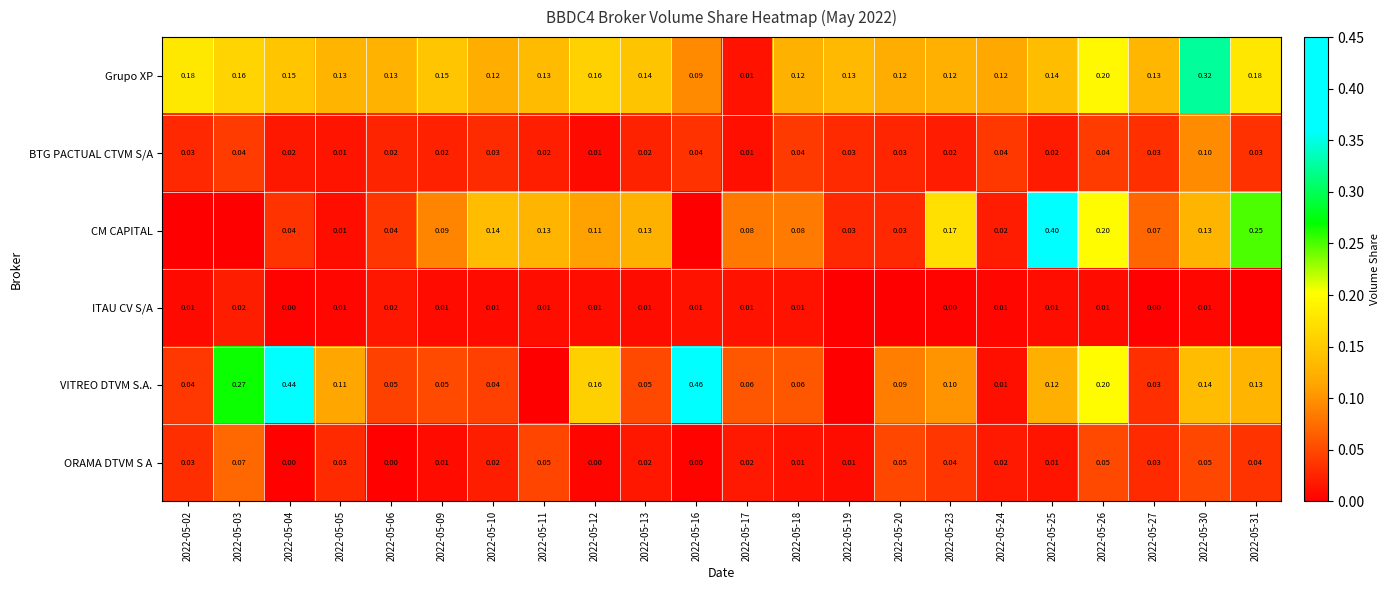

Count the number of categories in the chart.

22